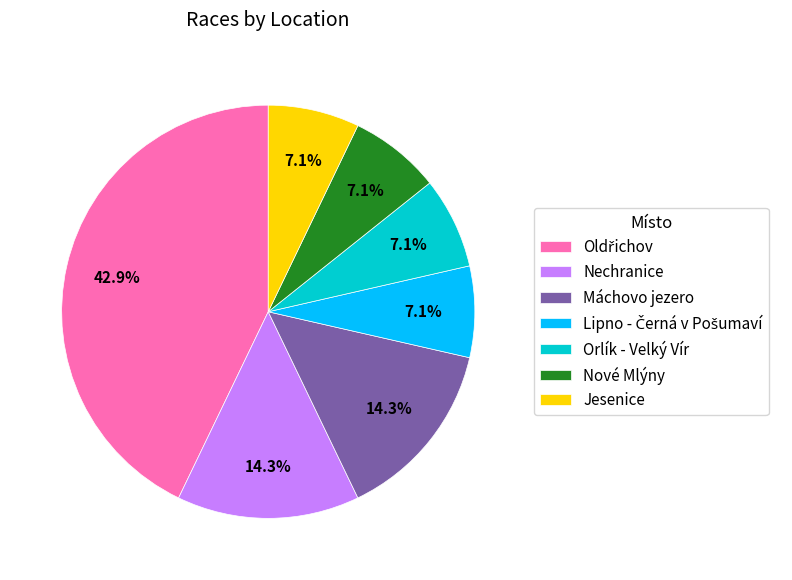

Approximately how many times larger is the value at Orlík - Velký Vír compared to Máchovo jezero?

0.5